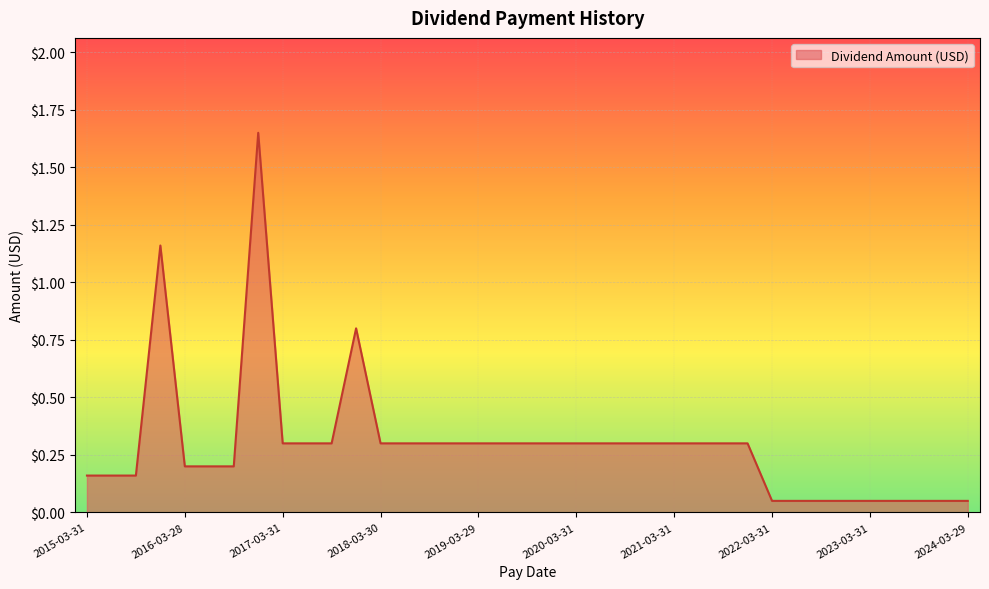

Does the chart display data point markers on the line(s)?

No